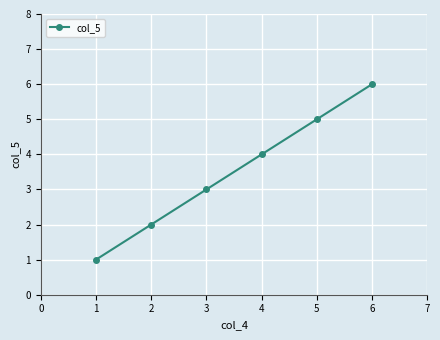

True or false: the data has more than 1 interior local peaks.

False